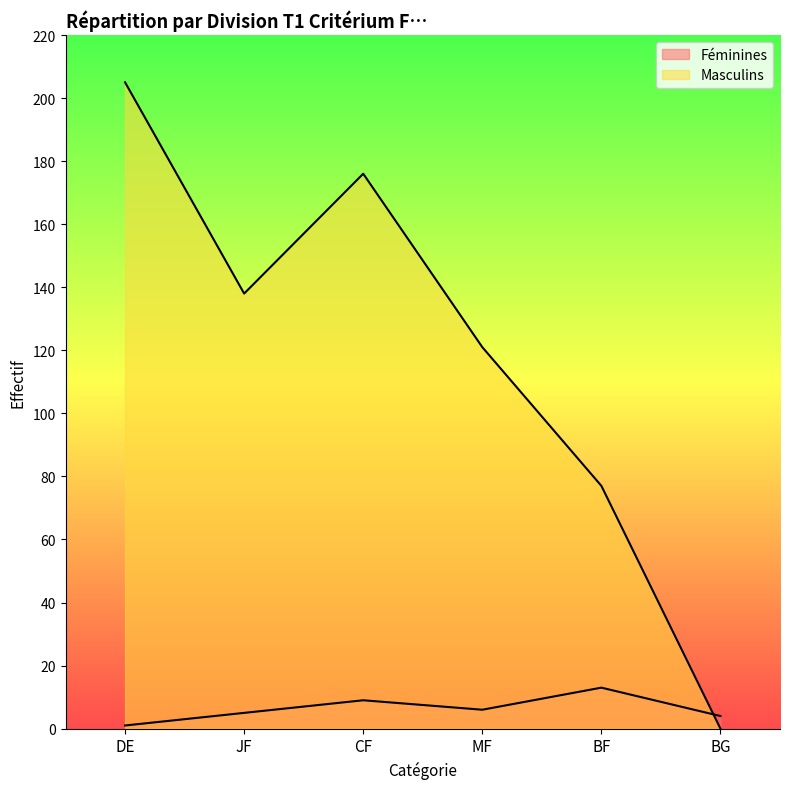

How many values in the Féminines series are below 6?

3